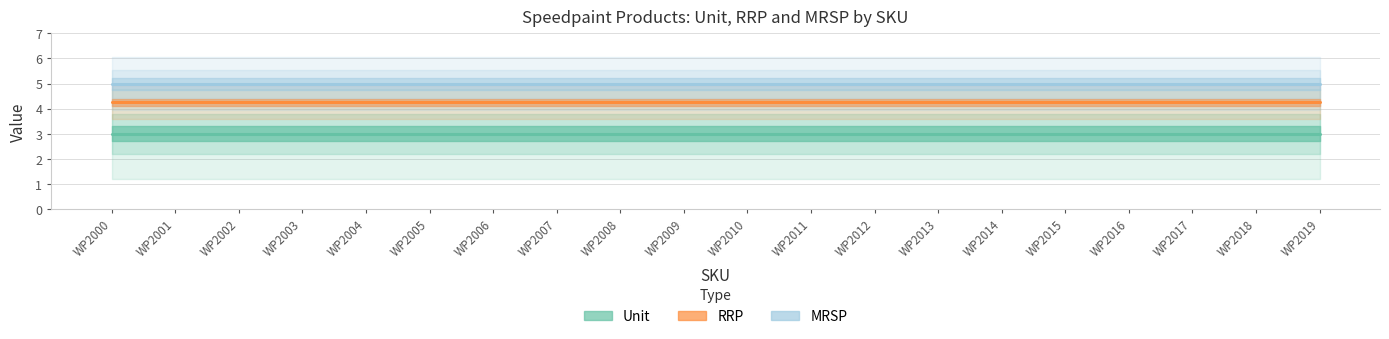

What are all the series names shown in the legend?

Unit, RRP, MRSP